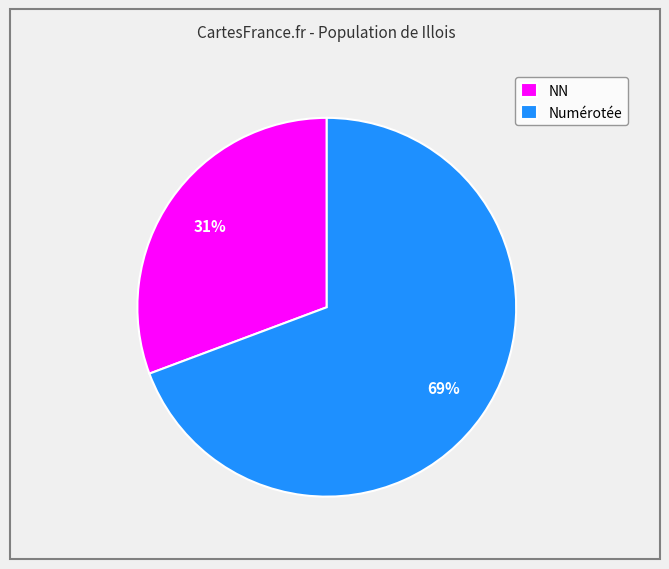

What is the largest slice in the pie chart?

Numérotée